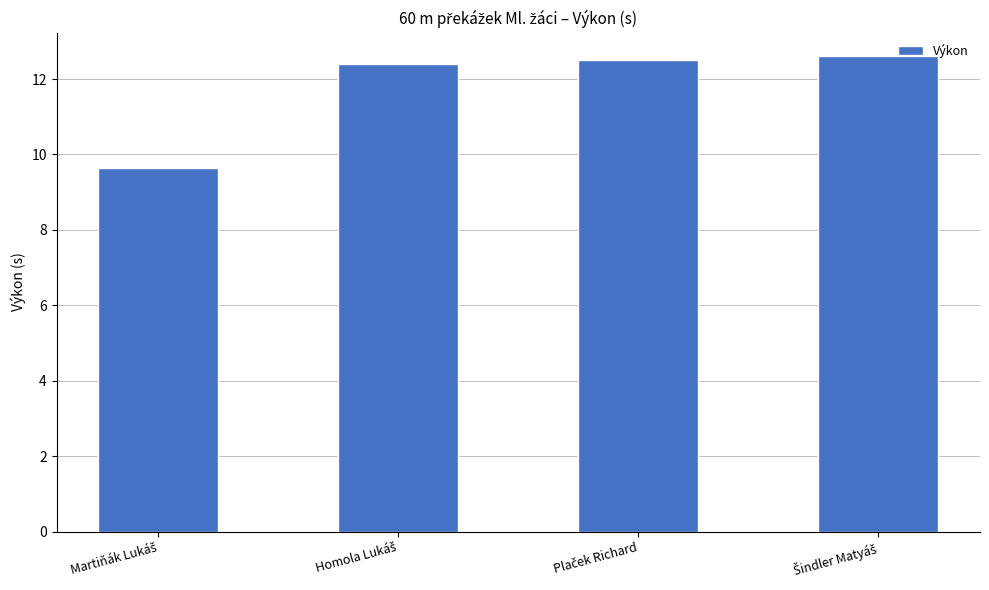

What is the difference between the second highest and minimum values?

2.9